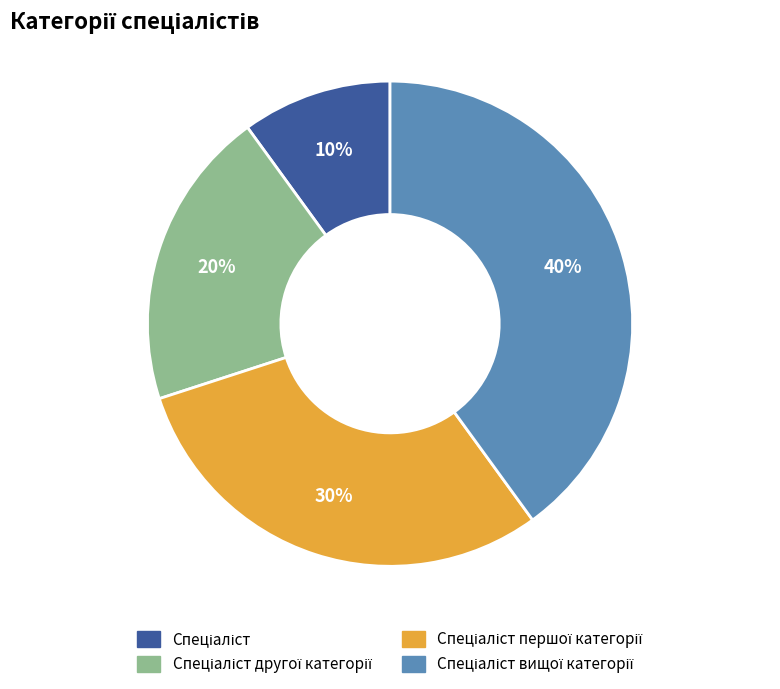

Is there any slice that represents more than half of the pie?

No